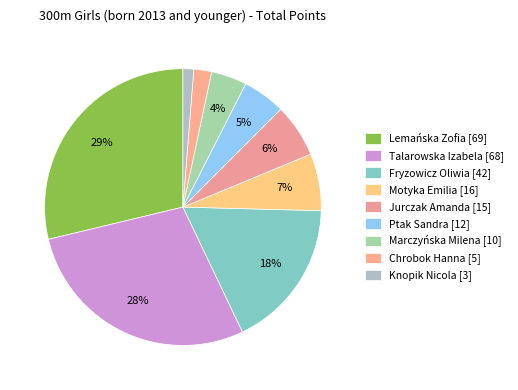

Which slice is the smallest?

Knopik Nicola